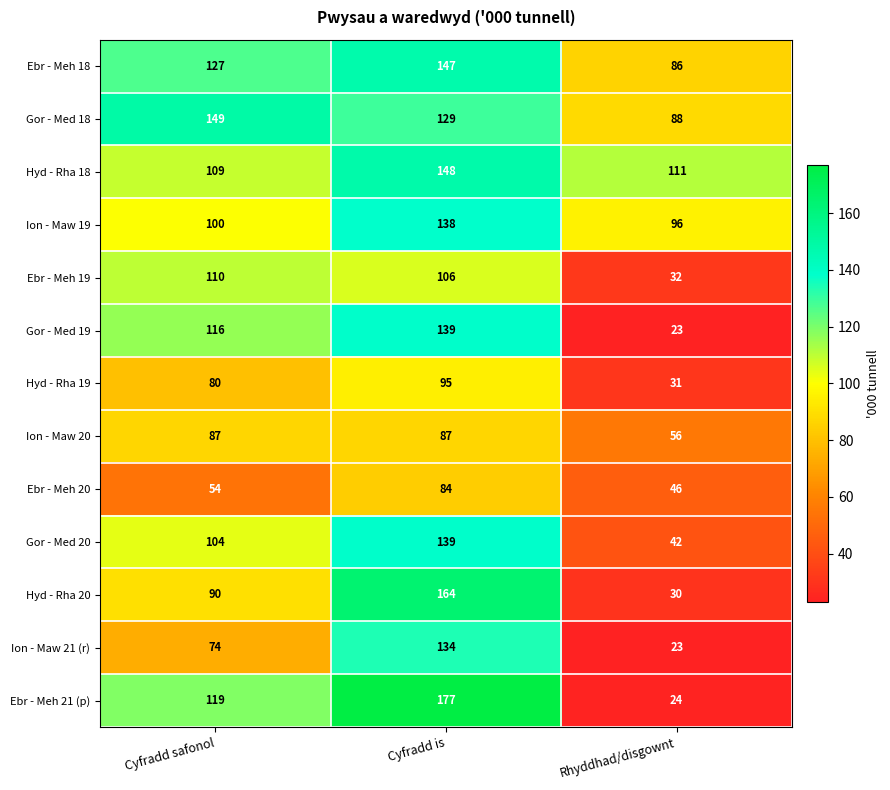

At which category is the sum across all series the highest?

Cyfradd is